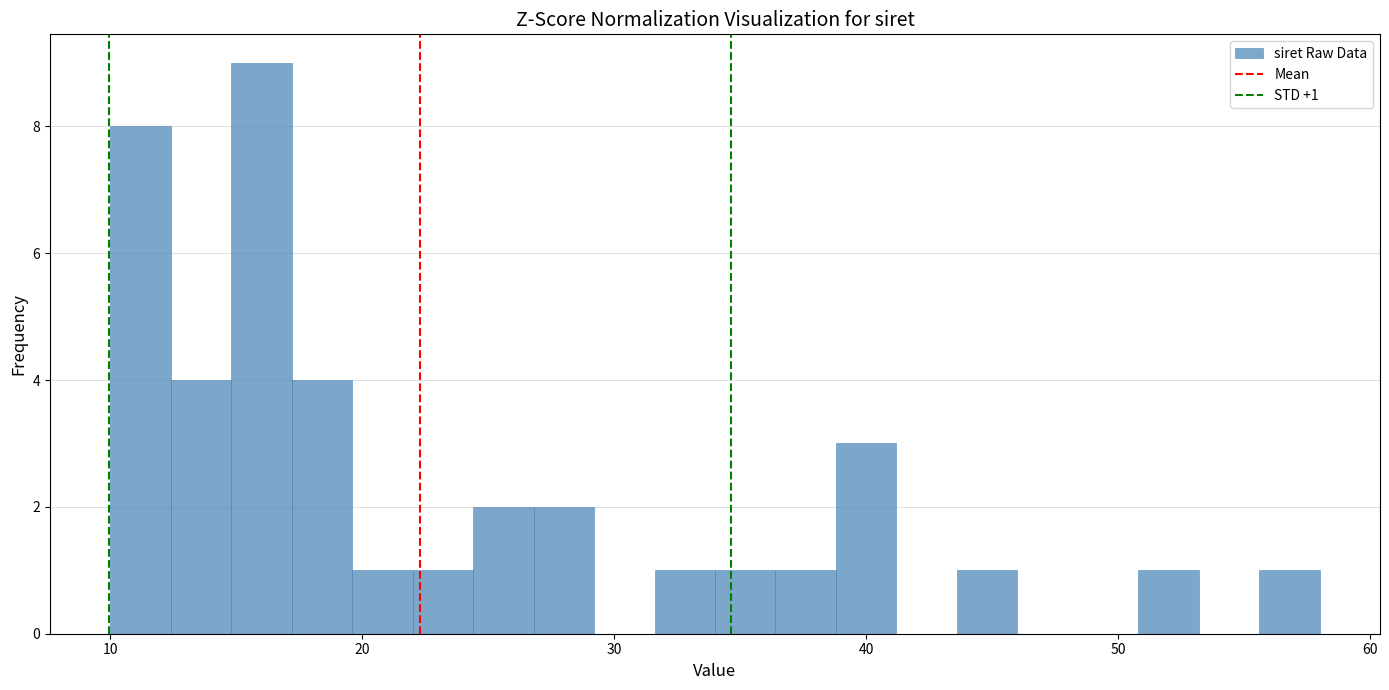

Read against the x-axis, roughly where is the centre of the tallest bar?

16